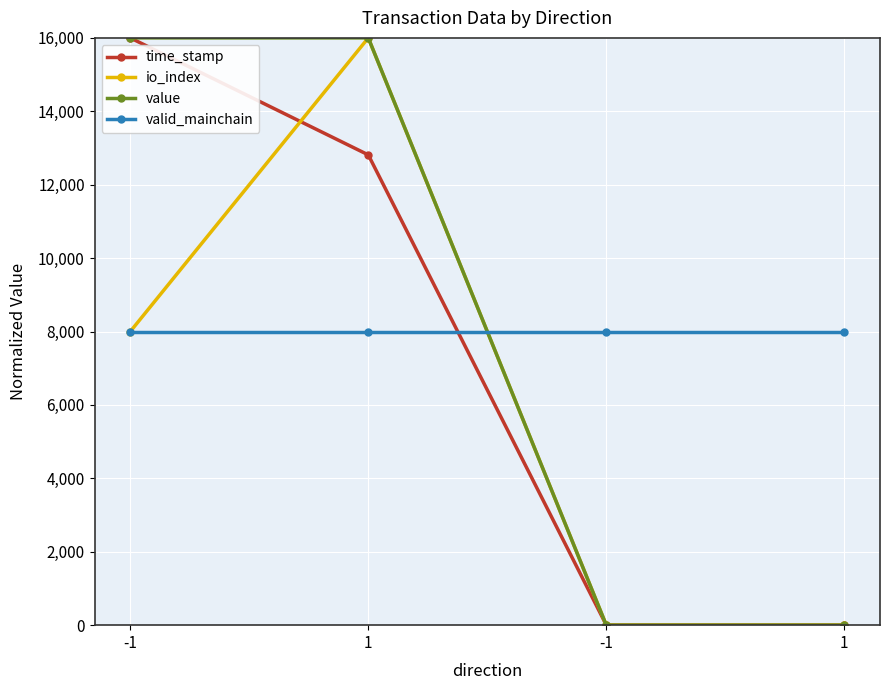

Is this an area chart (filled region under the line)?

No